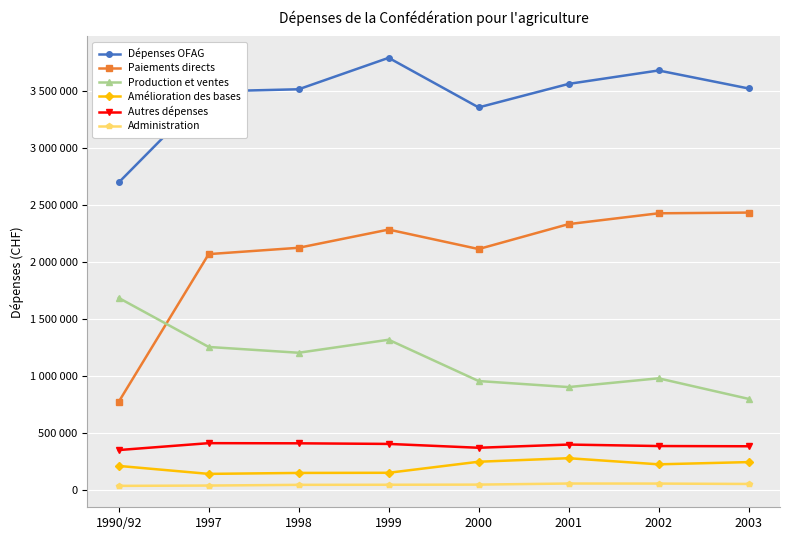

What is the sum of all Paiements directs values?

16565270